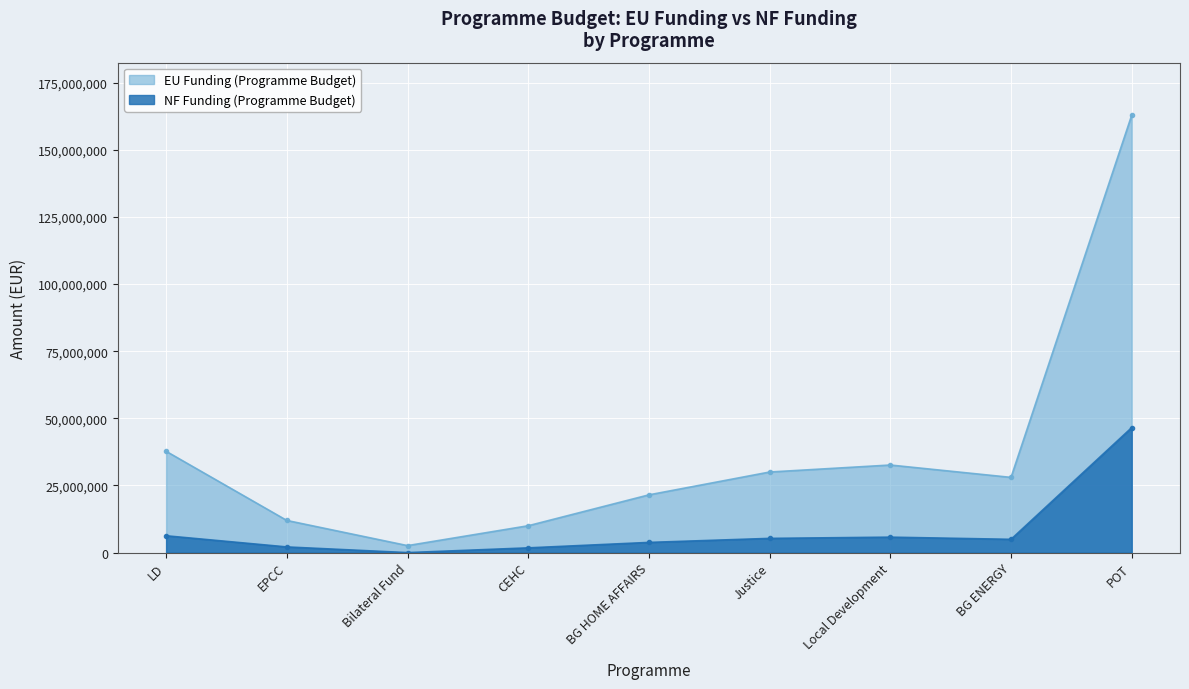

Rank the categories by NF Funding (Programme Budget) value from highest to lowest.

POT, LD, Local Development, Justice, BG ENERGY, BG HOME AFFAIRS, EPCC, CEHC, Bilateral Fund